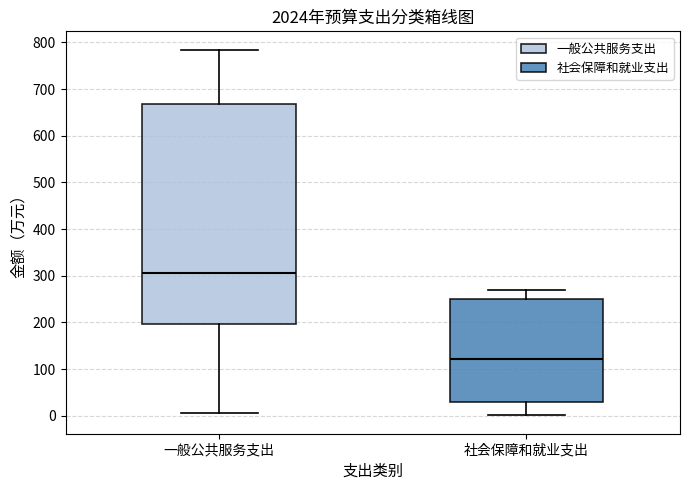

Where does the lower whisker of the box for 一般公共服务支出 end on the y-axis? The values are not printed on the chart, so give them approximately, as read against the axis.

10